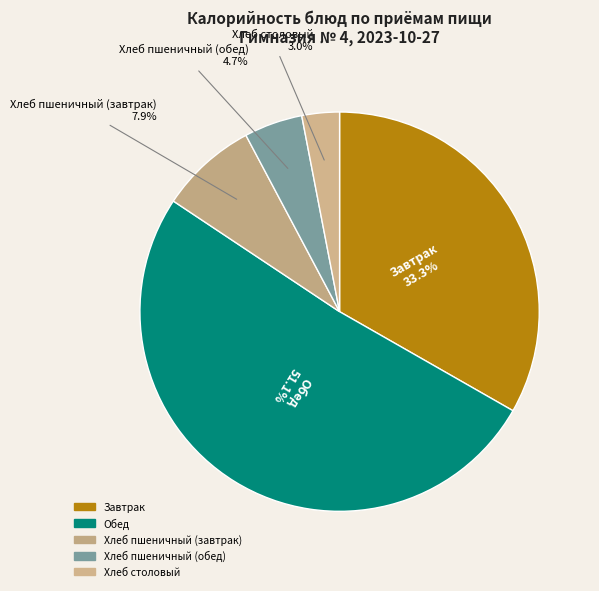

What is the change in value from Обед to Хлеб пшеничный (обед)?

-690.5